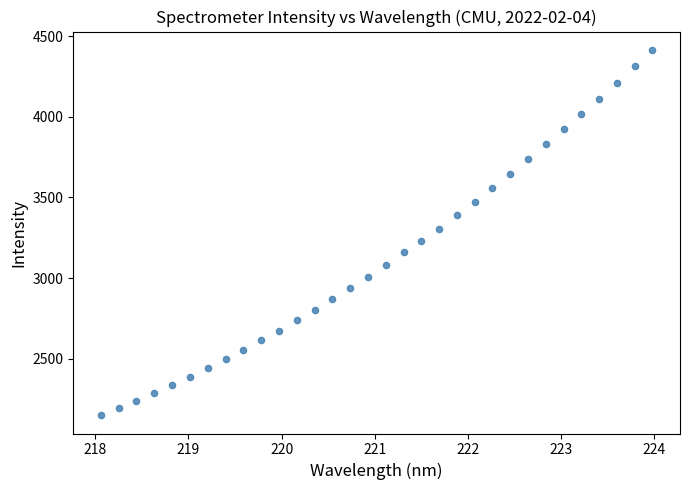

What is the range of Y values (max minus min)?

2267.0